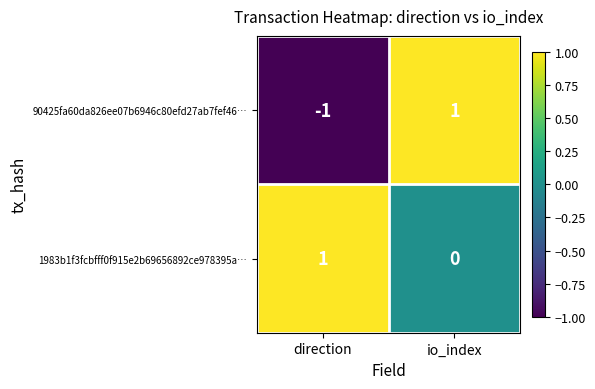

At which category is the sum across all series the highest?

io_index